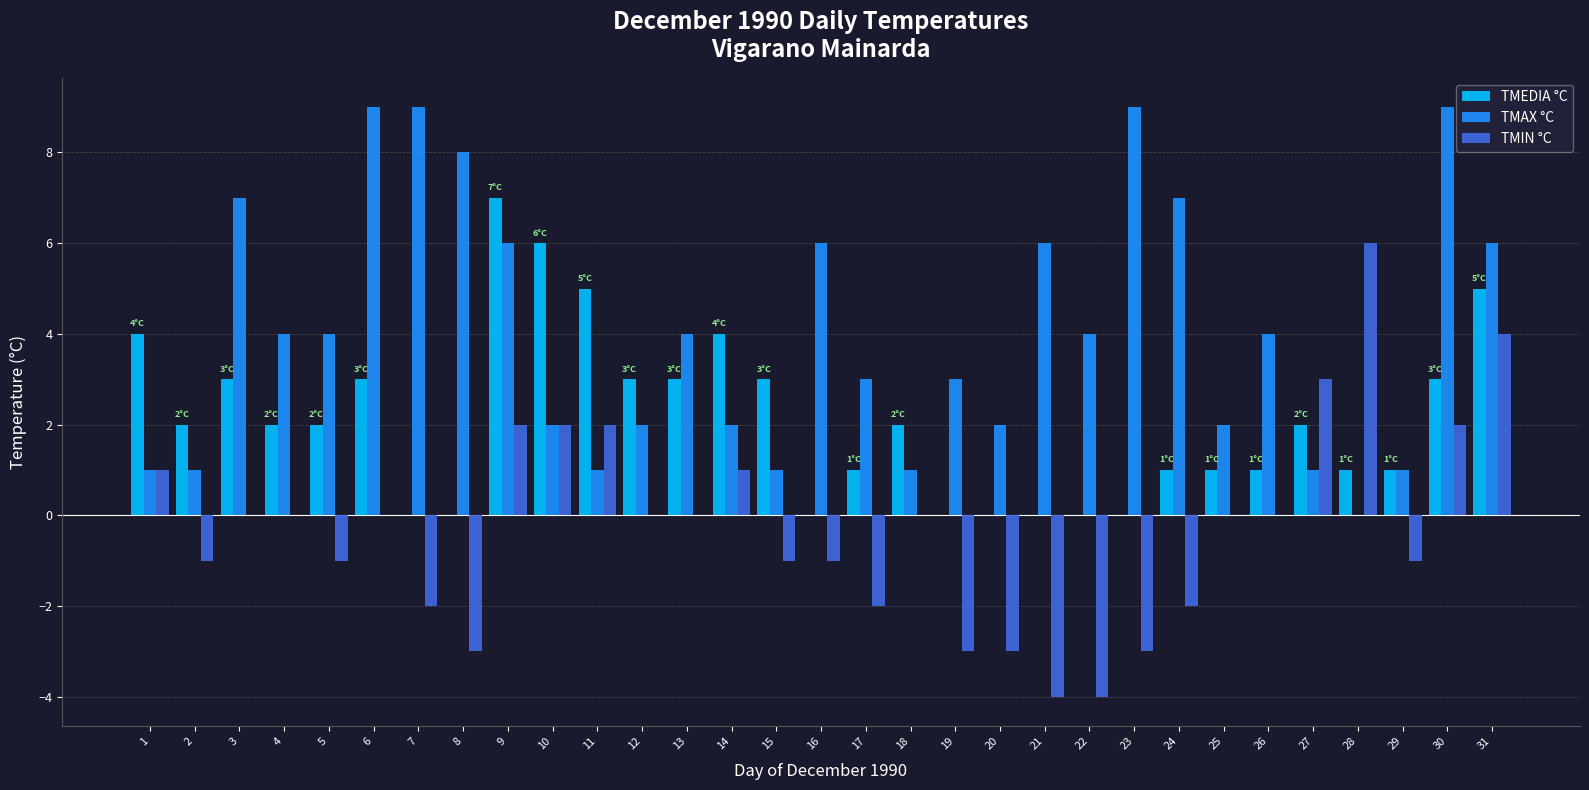

What value does the TMAX °C series have at 4?

4